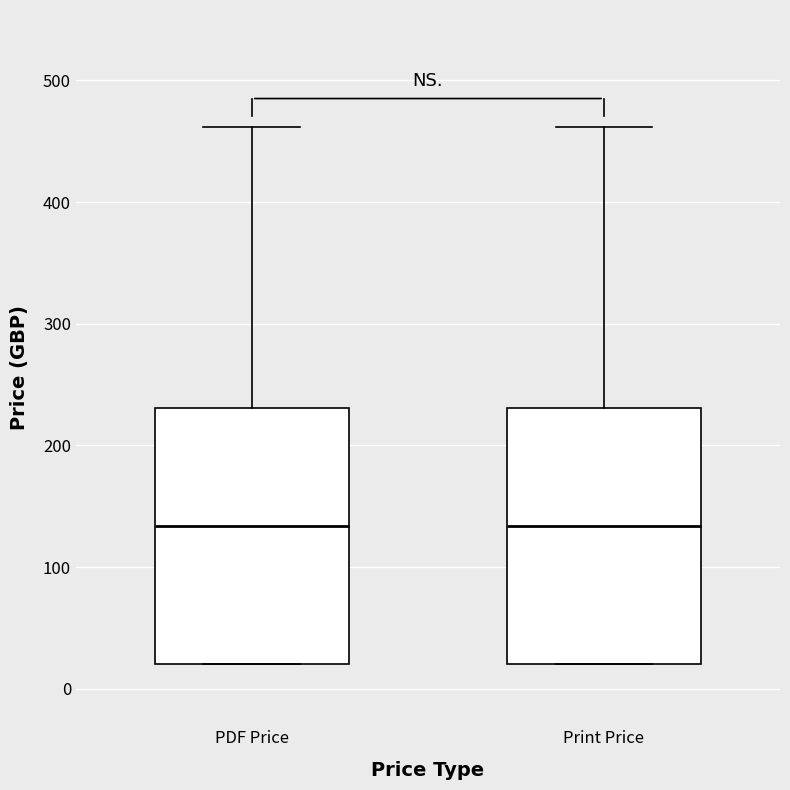

Reading left to right, transcribe this box plot: for each box, give where its median line is, the range the box spans, and where its two whiskers end, as read against the y-axis. The values are not printed on the chart, so give them approximately, as read against the axis.

PDF Price: median 130, box 20 to 230, whiskers 20 to 460
Print Price: median 130, box 20 to 230, whiskers 20 to 460